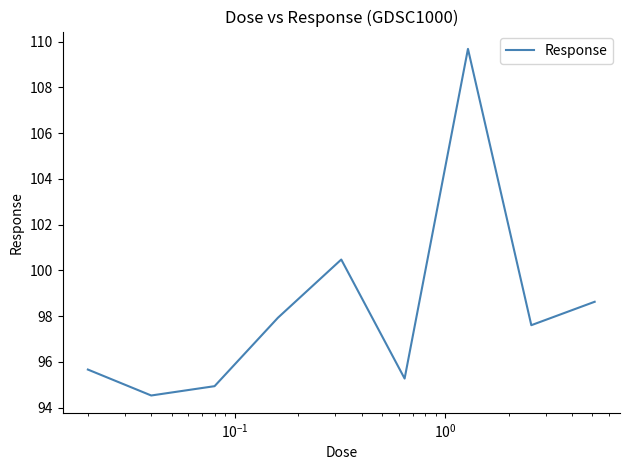

What is the greatest value displayed?

109.7